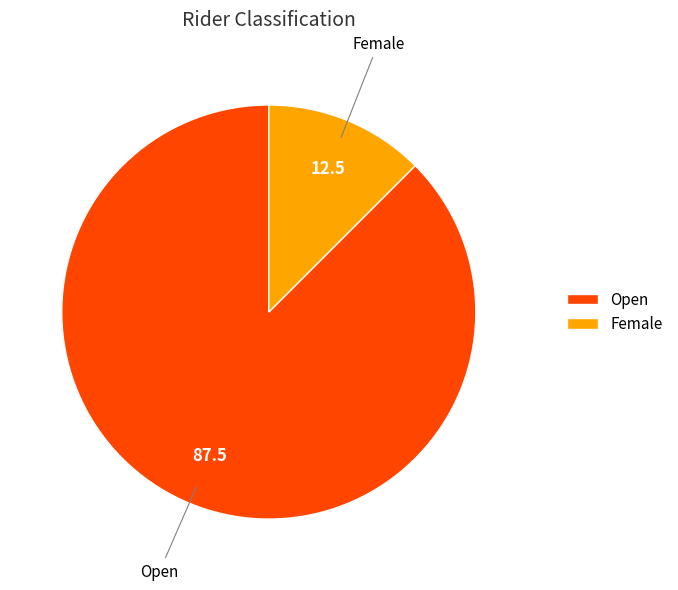

Is there any slice that represents more than half of the pie?

Yes